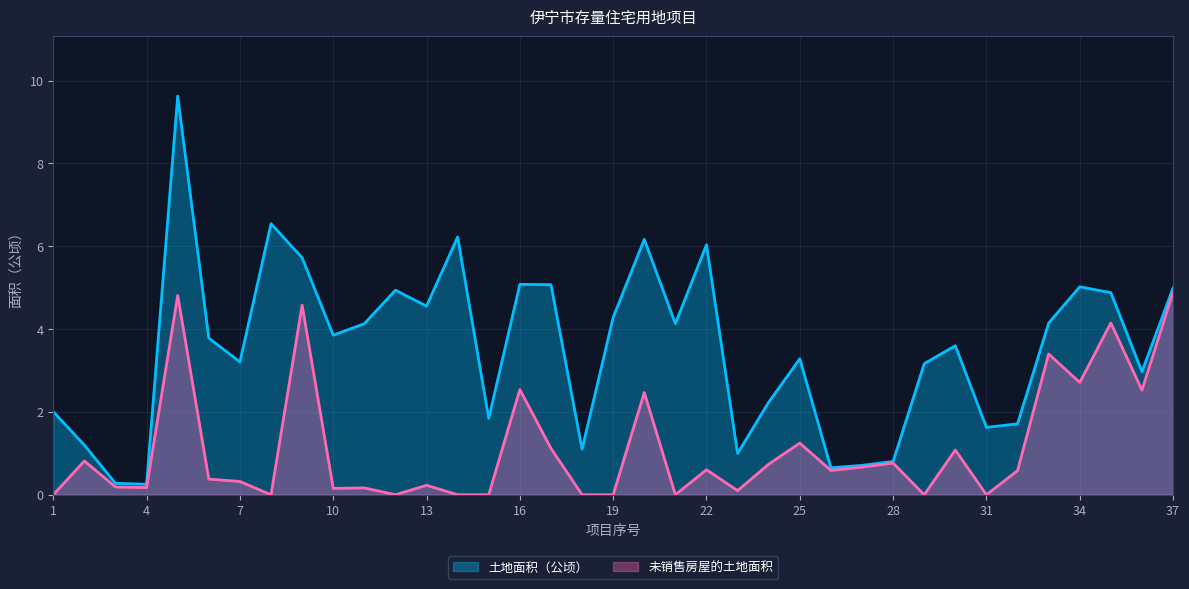

What is the spread (max minus min) of values at 7?

2.9